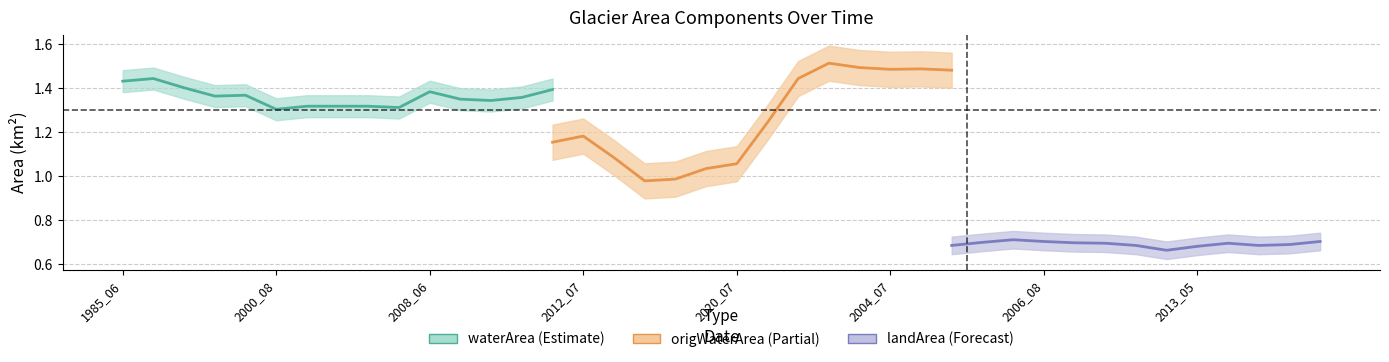

Which series has the largest total across all categories?

waterArea